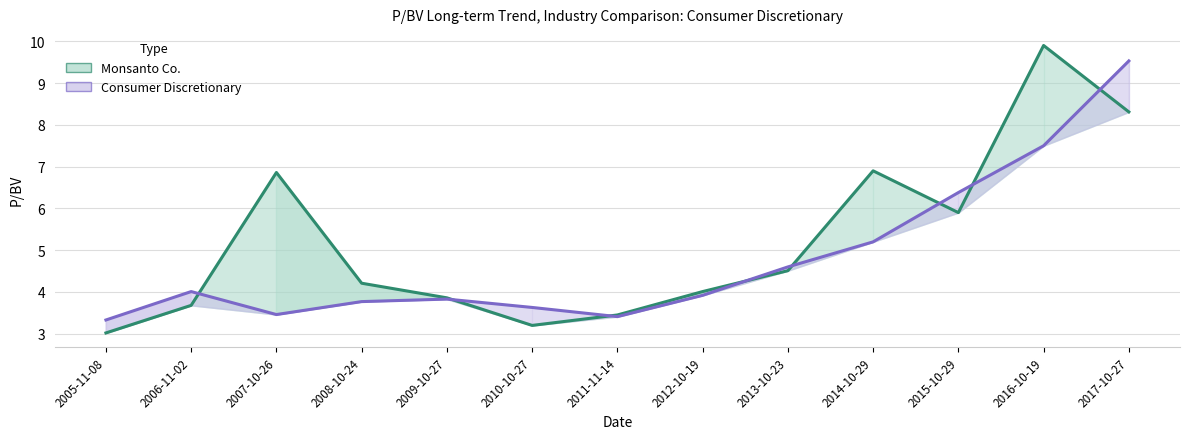

Which series changed the most between 2013-10-23 and 2014-10-29?

Monsanto Co.